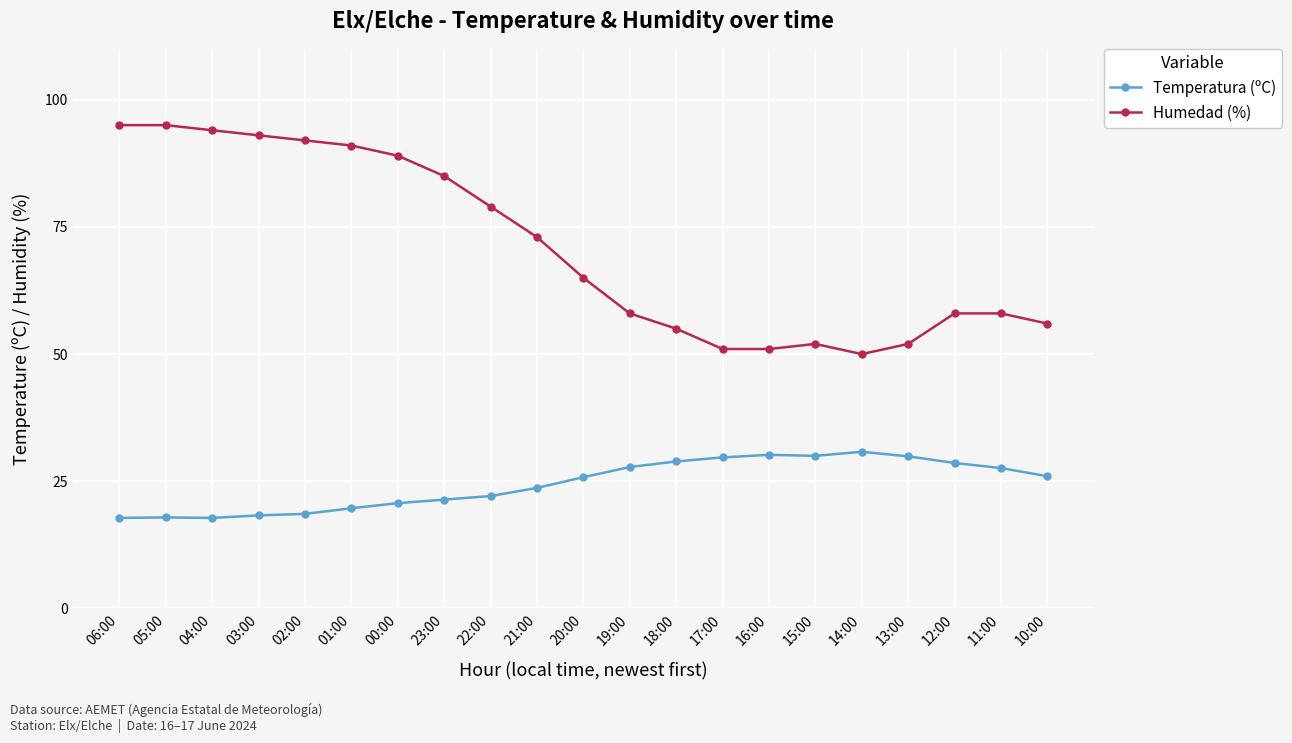

What is the sum of all Humedad (%) values?

1492.0